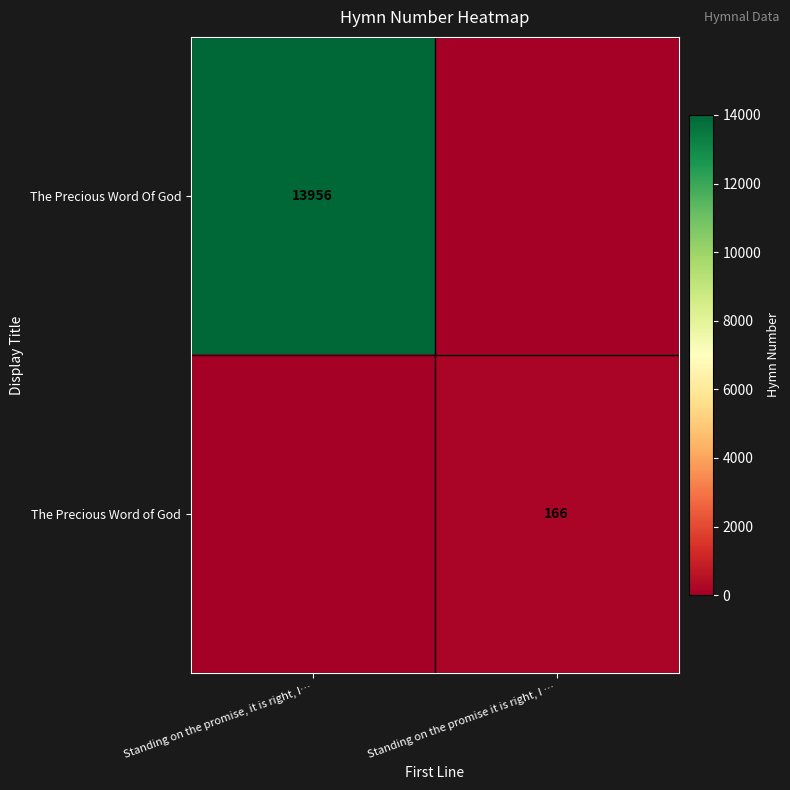

At which label does The Precious Word of God reach its peak?

Standing on the promise, it is right, I…